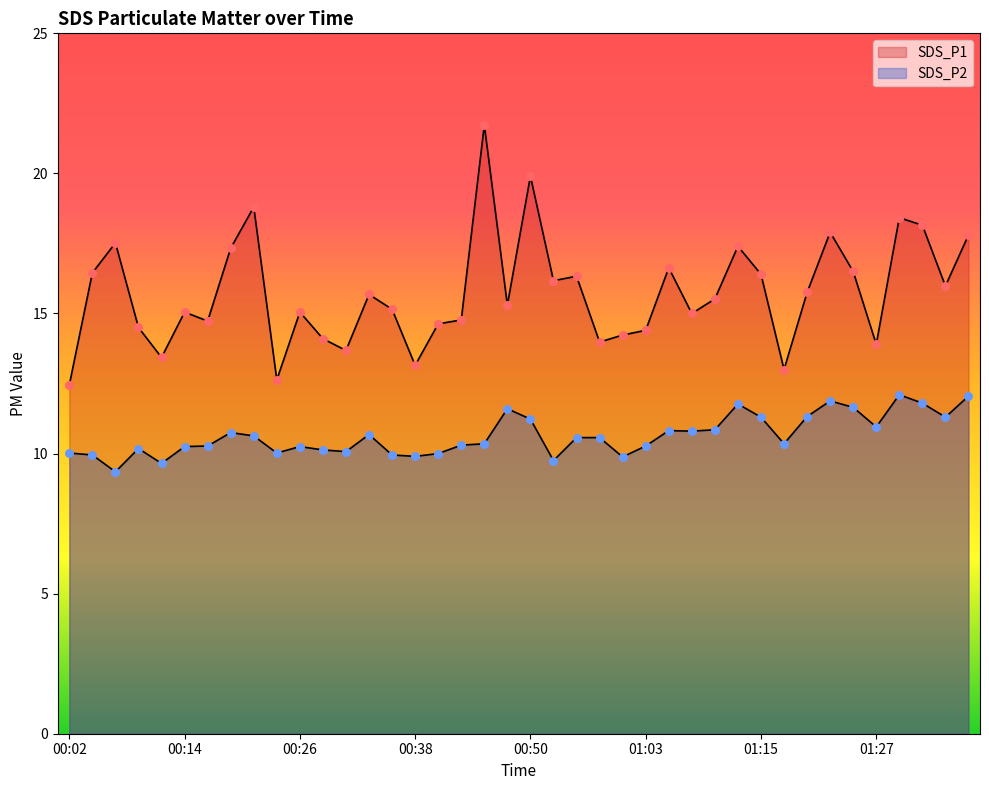

Which series has the widest spread of Y values?

SDS_P1